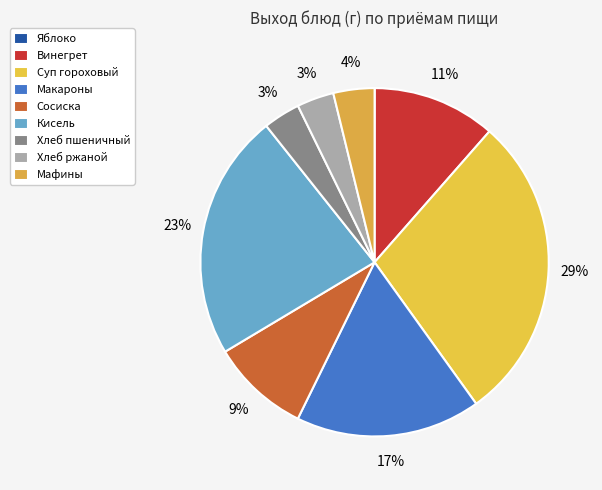

Which slice is the largest?

Суп гороховый